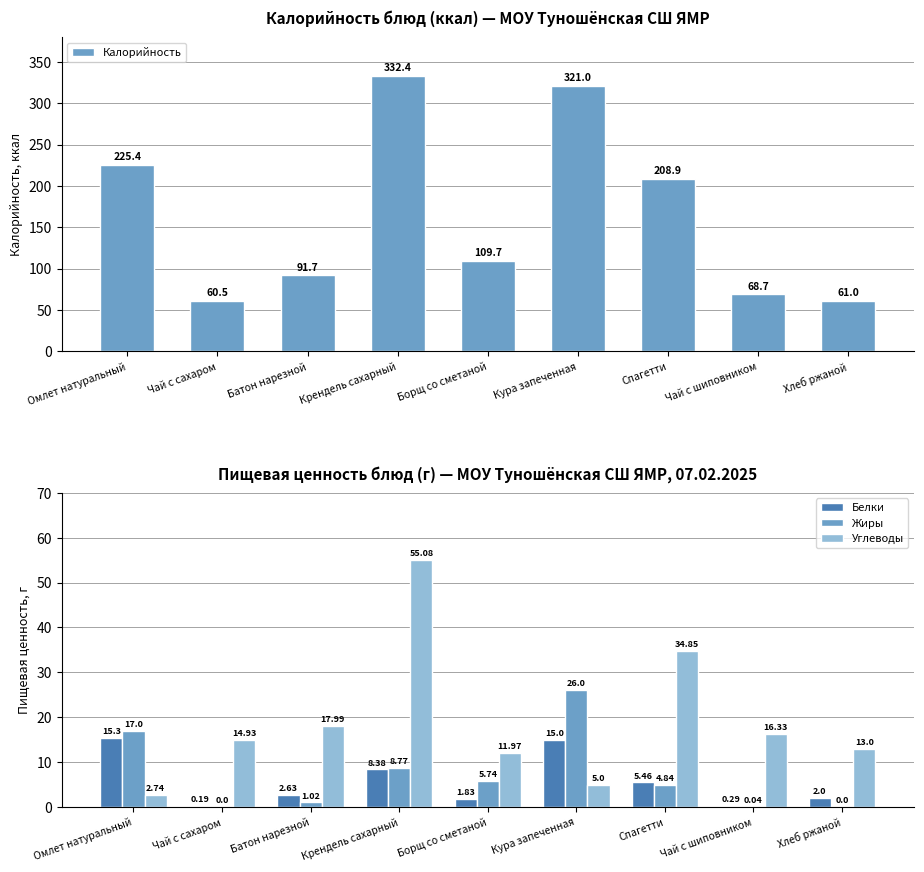

The Жиры series shows 1.0 at Батон нарезной. True or false?

True